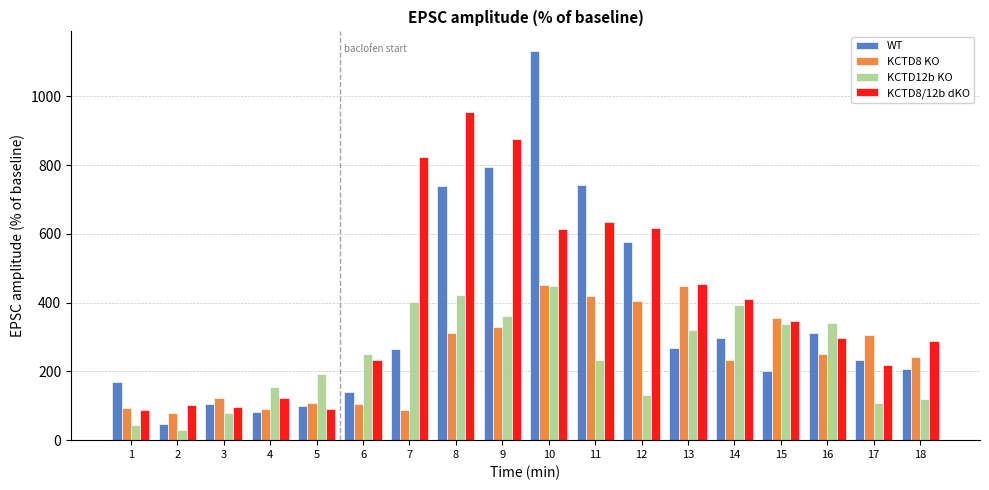

True or false: KCTD8/12b dKO has a value of 101.1 at 2.

True